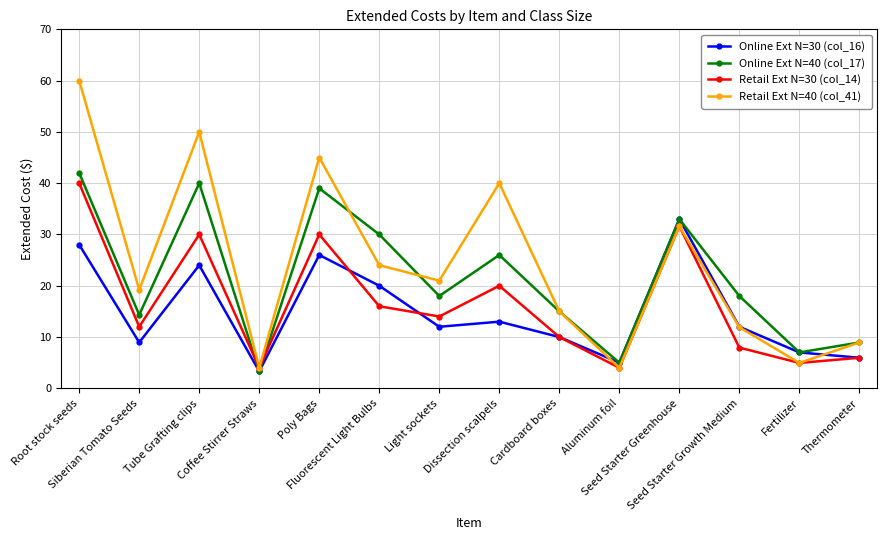

What is the sum of all Retail Ext N=30 (col_14) values?

230.5